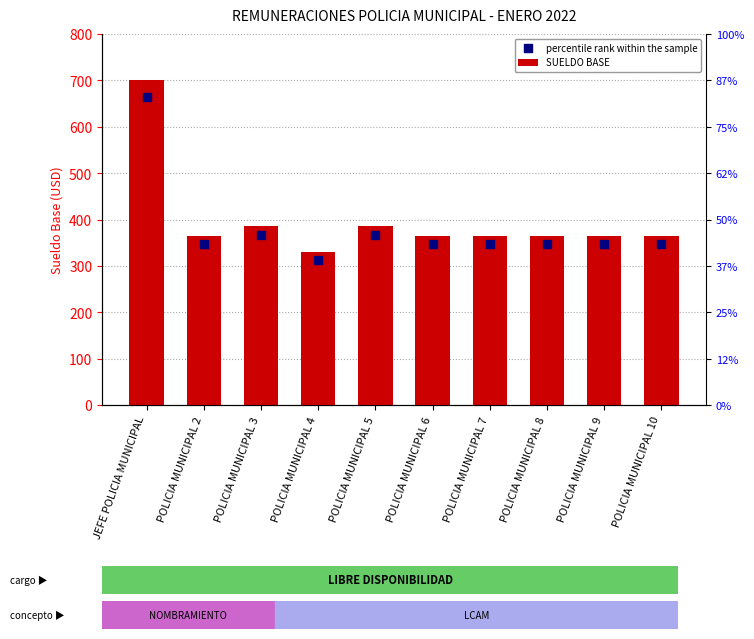

Is the value of percentile rank within the sample at POLICIA MUNICIPAL 3 greater than the value of SUELDO BASE at POLICIA MUNICIPAL 10?

Yes